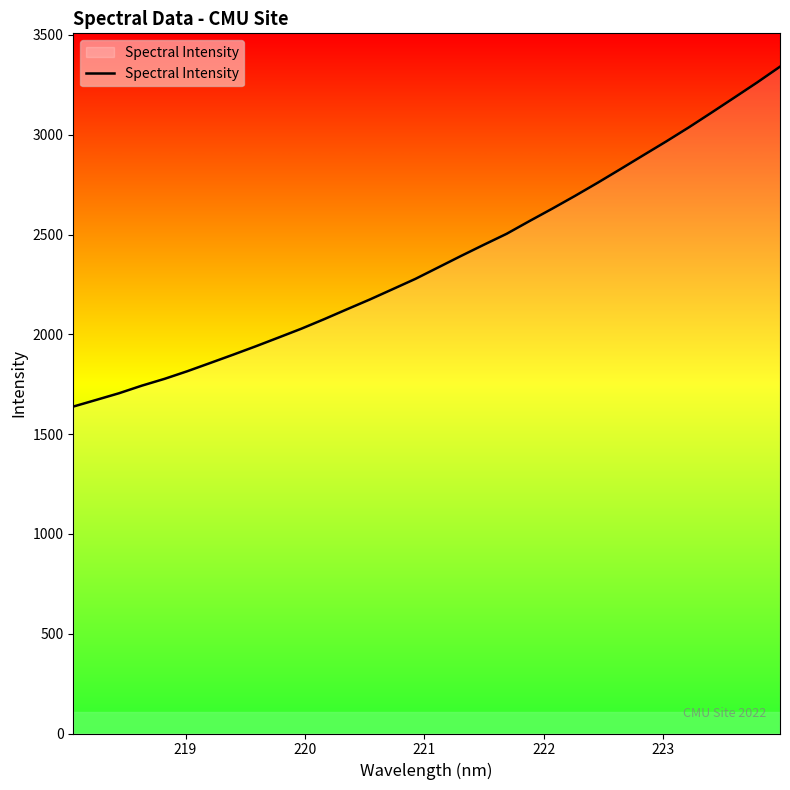

What is the difference between the maximum and minimum values?

1703.1